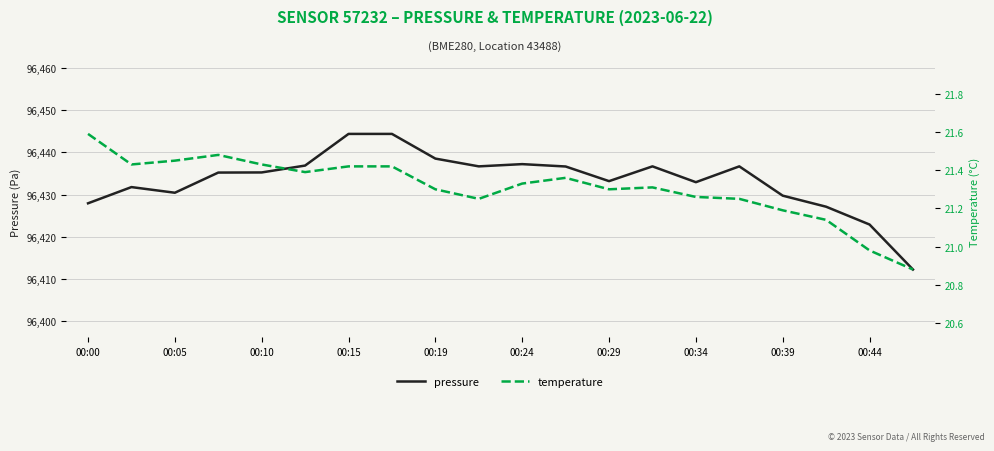

How many values in the pressure series are below 96435?

9